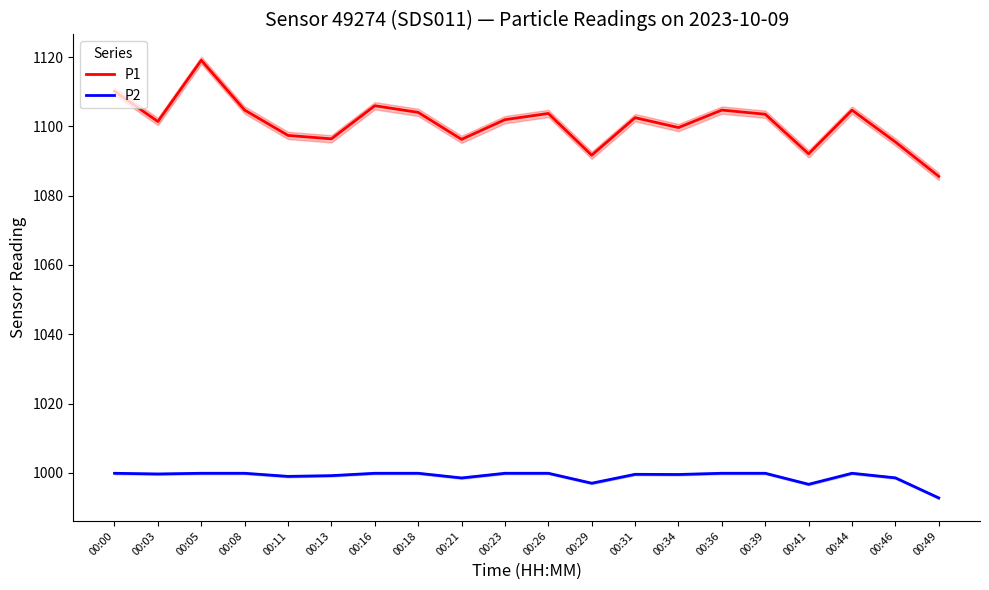

Reading left to right, transcribe all the data shown in this chart.

P1: 1110.1	1101.4	1119.1	1104.7	1097.4	1096.4	1106.0	1104.0	1096.2	1101.9	1103.7	1091.7	1102.5	1099.7	1104.7	1103.5	1092.1	1104.7	1095.5	1085.6
P2: 999.9	999.7	999.9	999.9	999.0	999.2	999.9	999.9	998.5	999.9	999.9	997.0	999.6	999.5	999.9	999.9	996.7	999.9	998.6	992.8